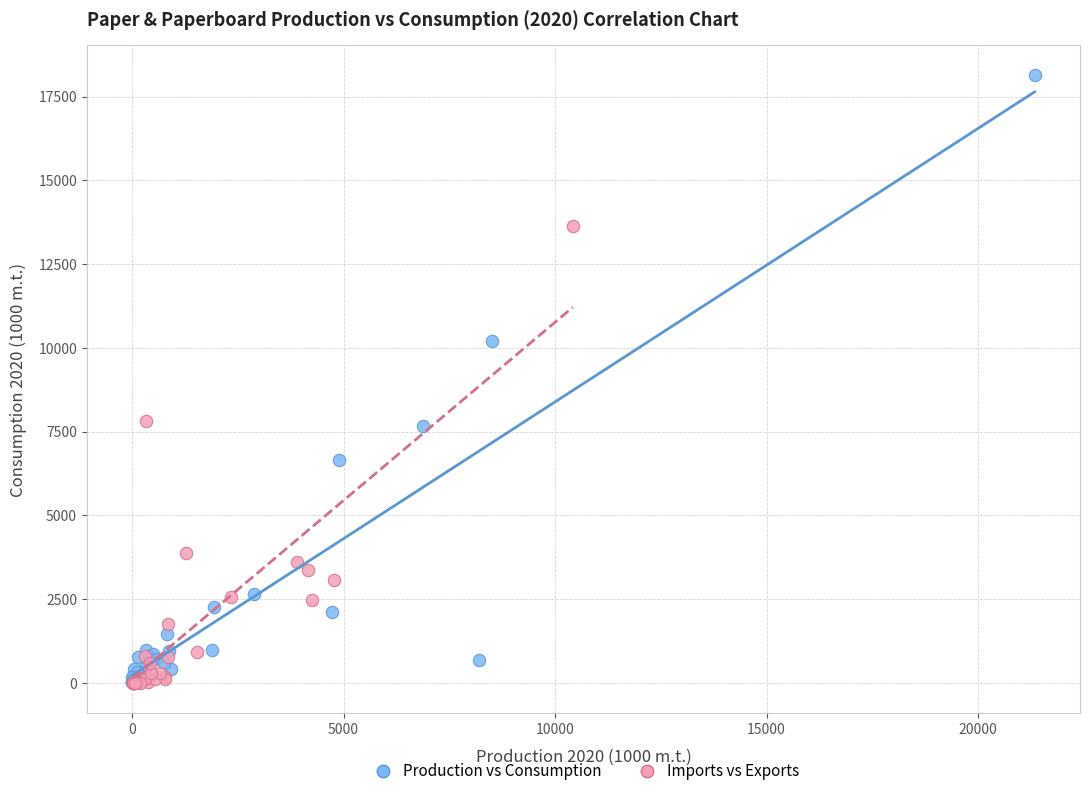

Which series has the widest spread of Y values?

Production vs Consumption